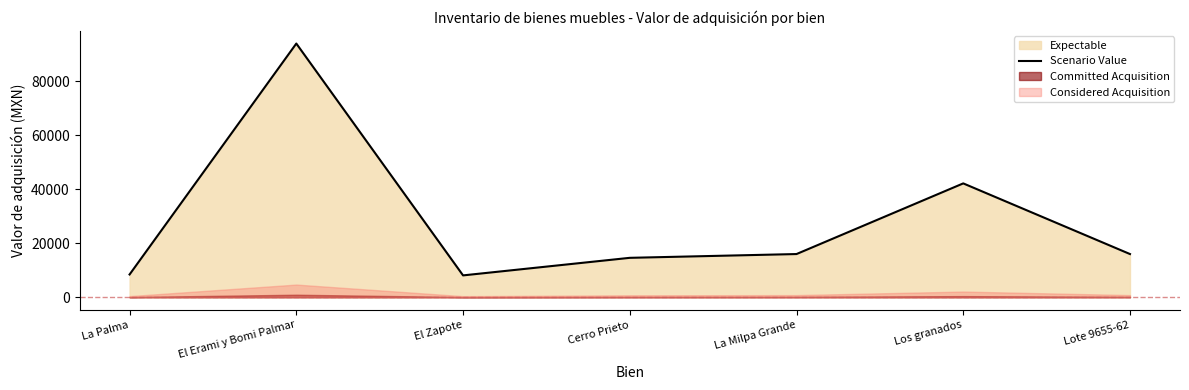

Read the value at El Erami y Bomi Palmar.

94000.0